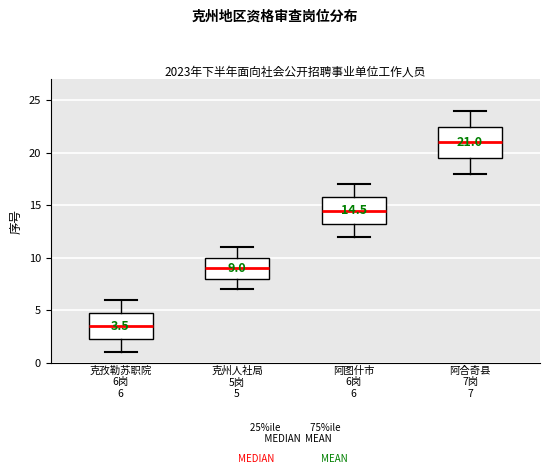

Which box is the tallest, from its lower edge to its upper edge?

阿合奇县 7岗 7